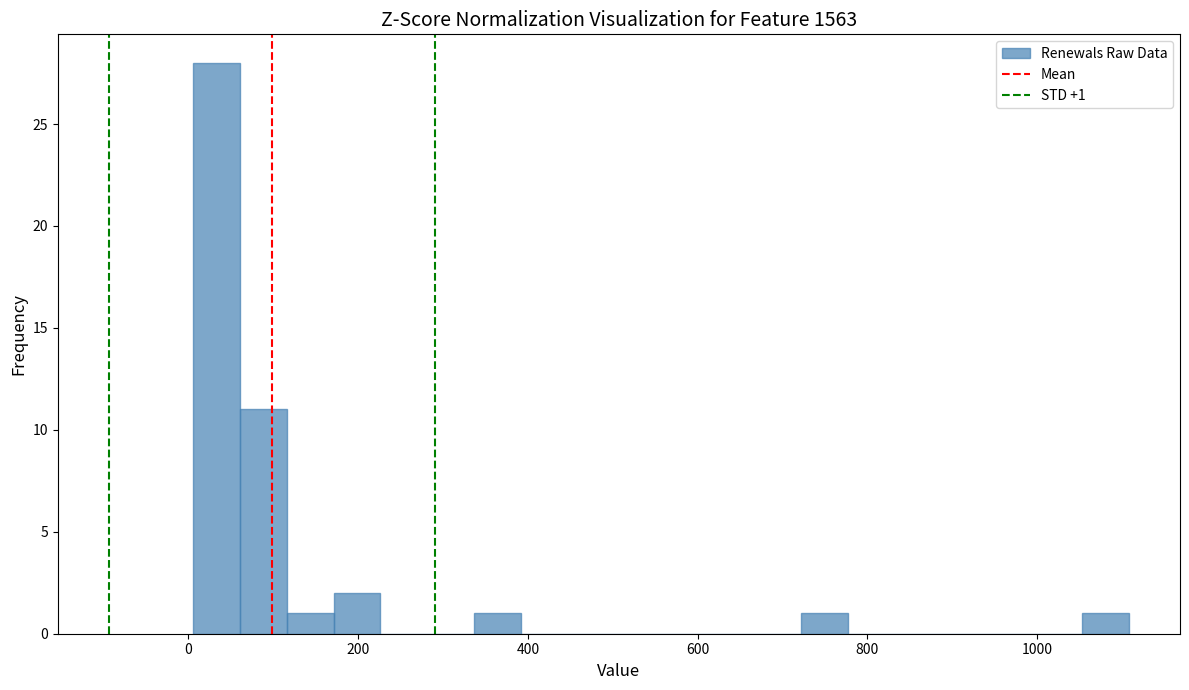

Read against the x-axis, roughly where is the centre of the tallest bar?

40